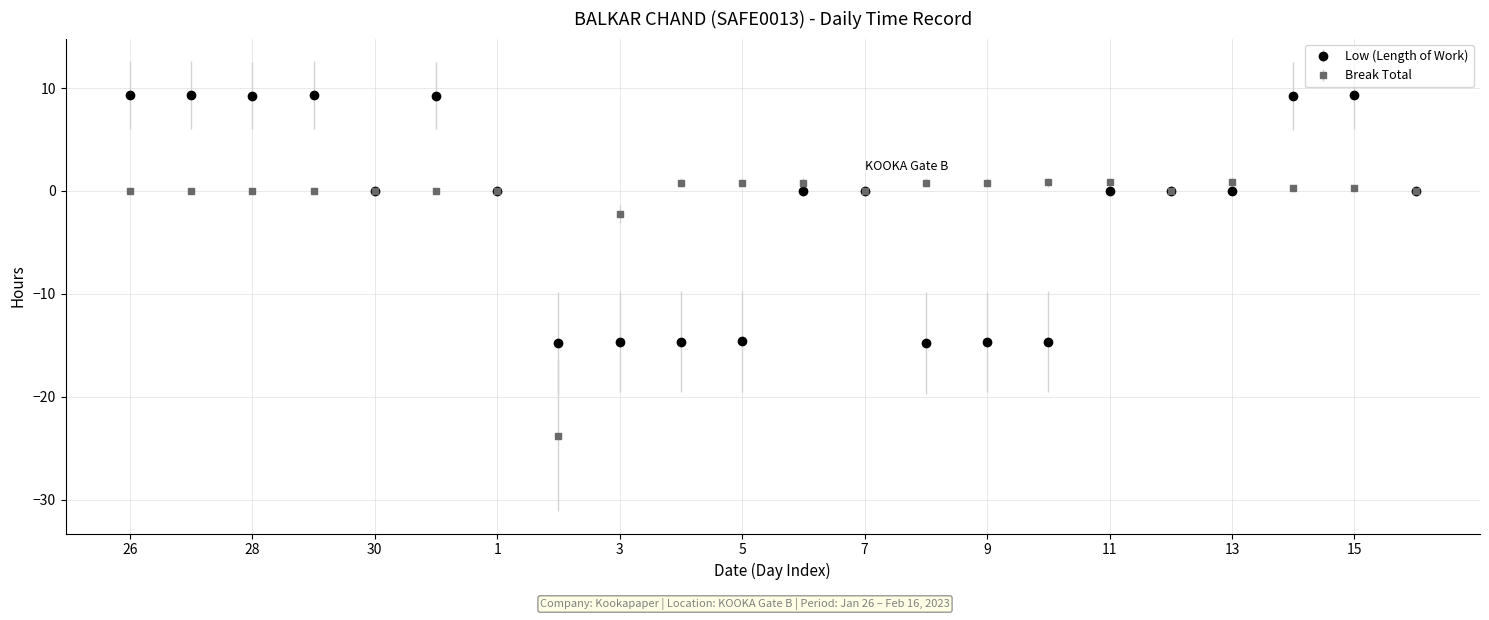

List the series in order of their peak value, lowest first.

Break Total, Low (Length of Work)